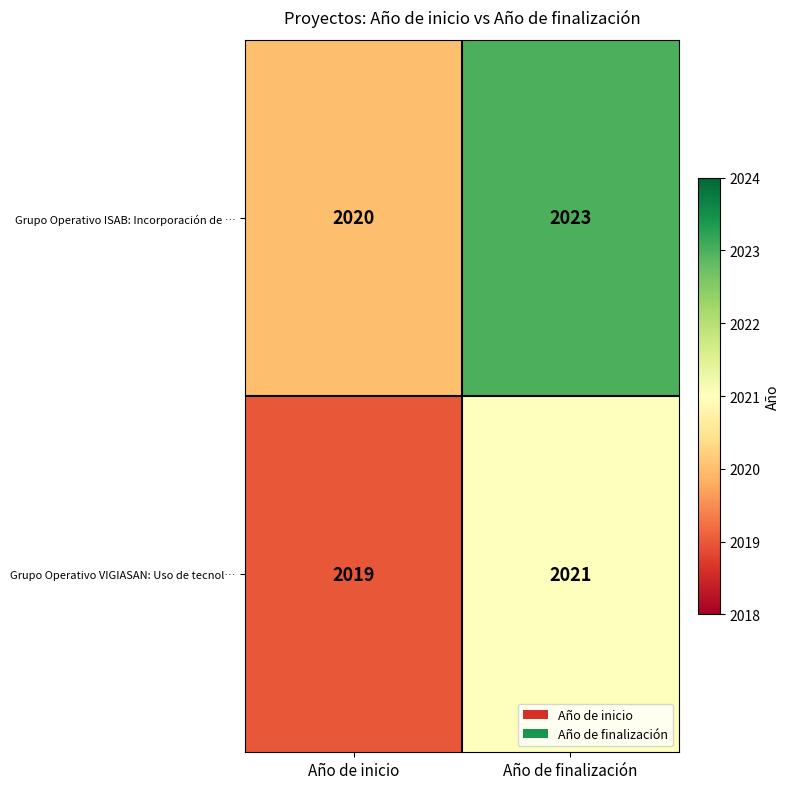

What value does the Grupo Operativo VIGIASAN: Uso de tecnol… series have at Año de finalización?

2021